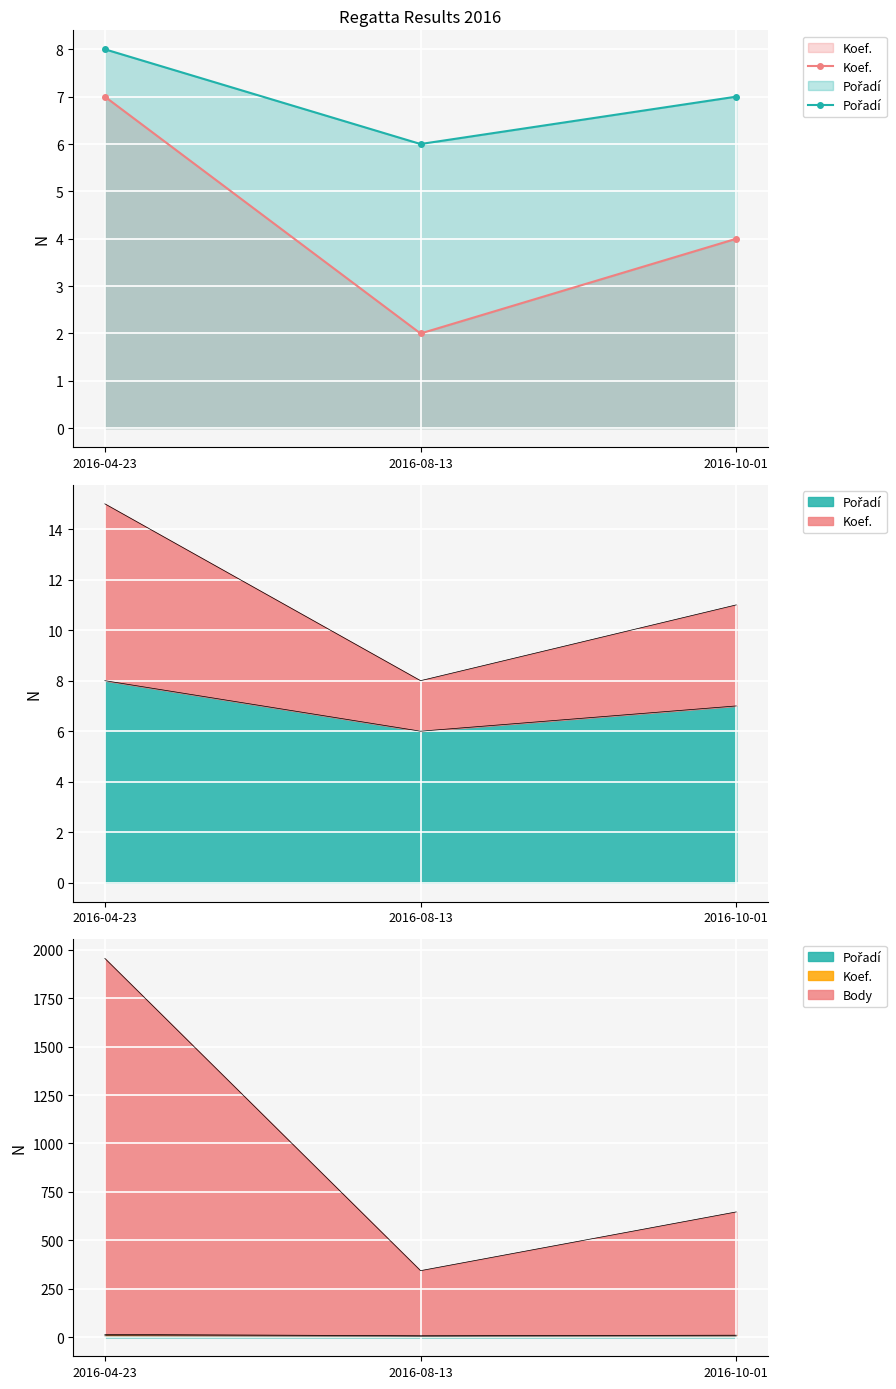

Count the Koef. values in the range 2 to 7.

3